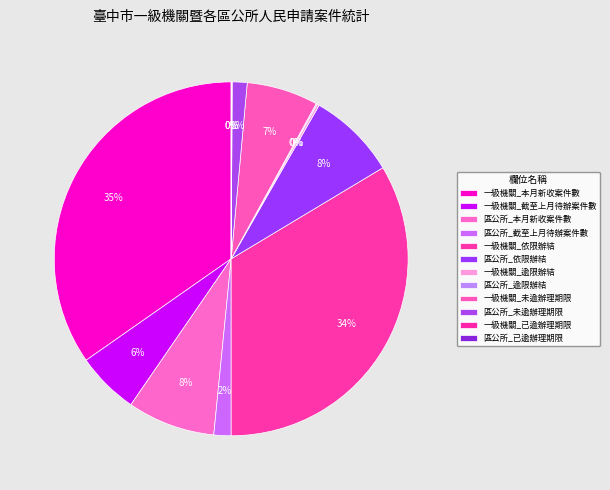

How many segments does this pie chart have?

12